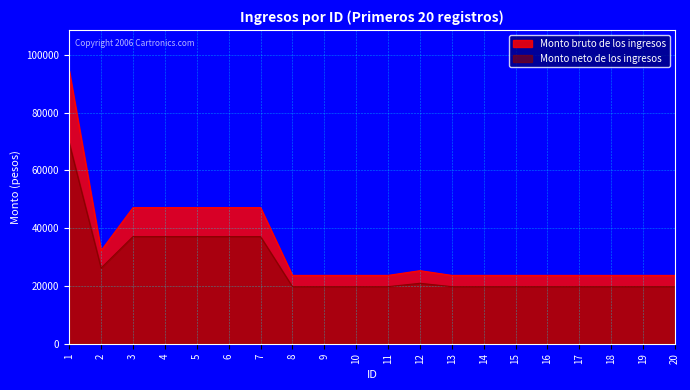

Rank the series at 7 from lowest to highest value.

Monto neto de los ingresos, Monto bruto de los ingresos